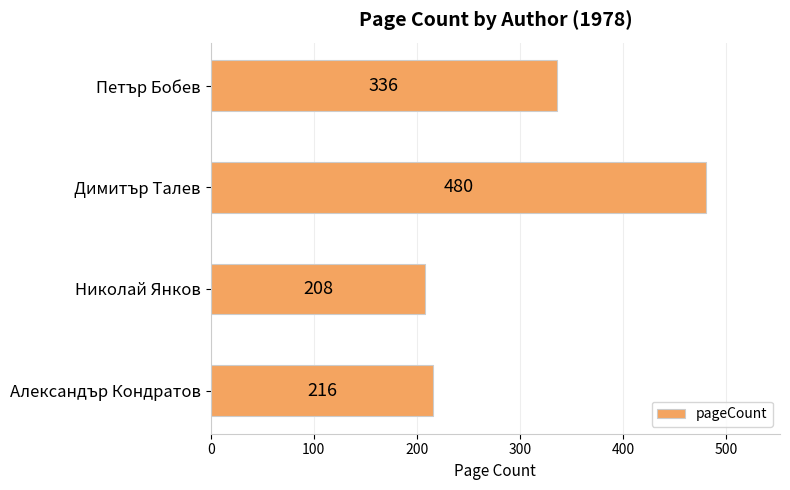

Which category has the lowest value across all series?

Николай Янков